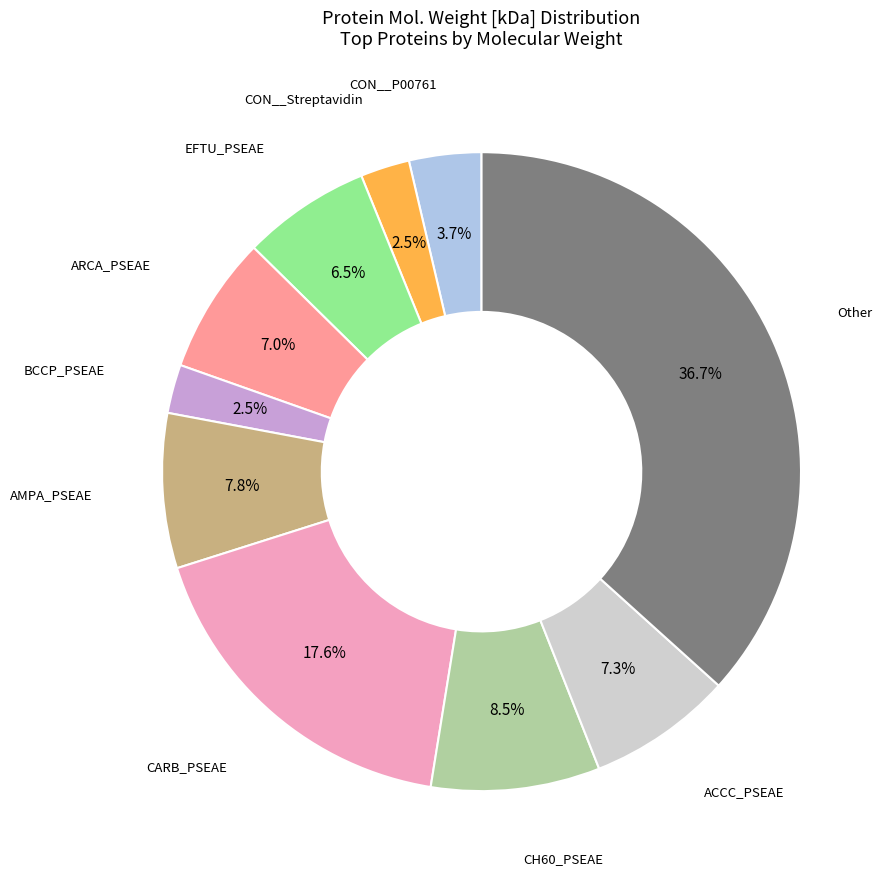

Is there a majority slice in this chart?

No